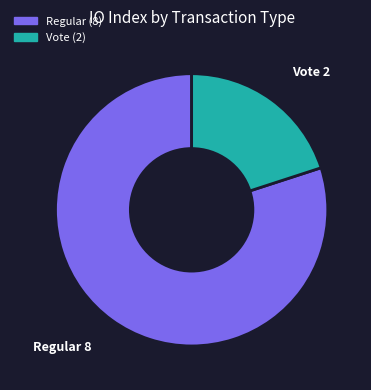

Which category has the biggest portion of the pie?

Regular